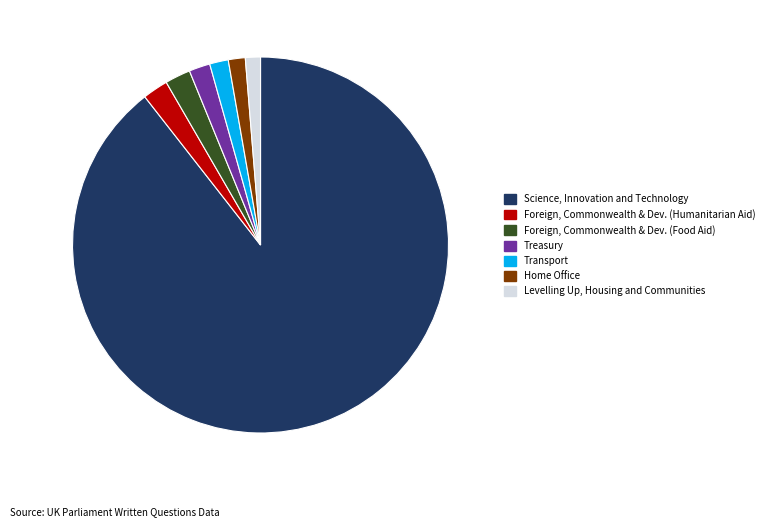

Is there a majority slice in this chart?

Yes